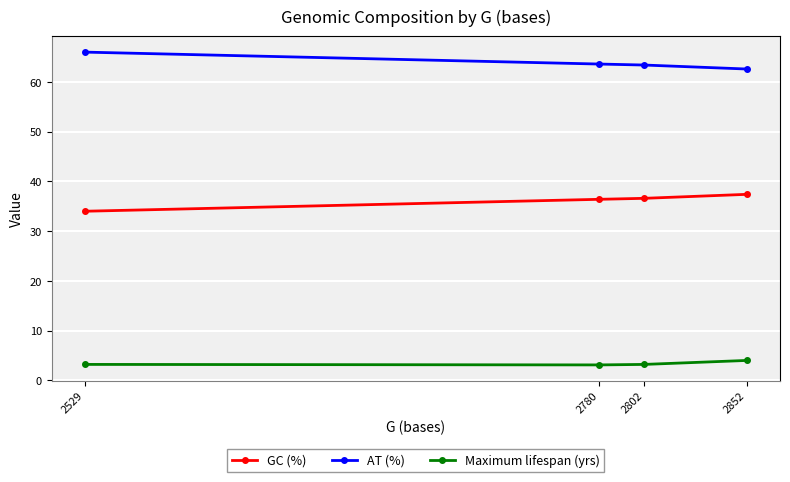

Which has a higher value, 2780 or 2802?

2802